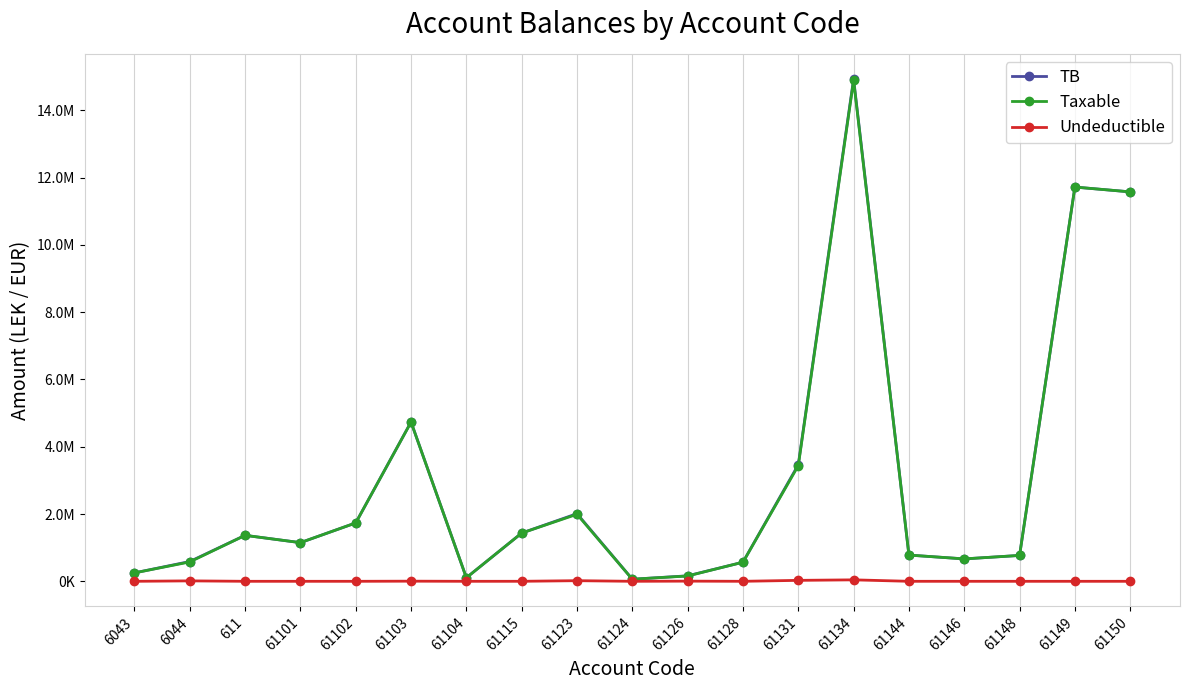

Which series changed the most between 61126 and 61149?

Taxable